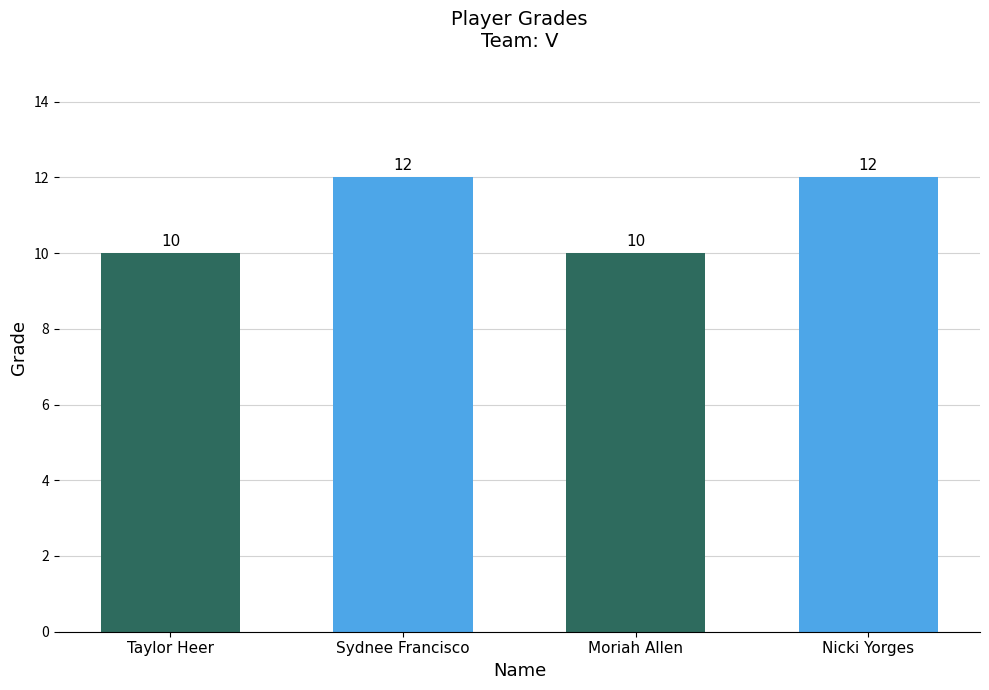

How many values are between 10 and 12?

4